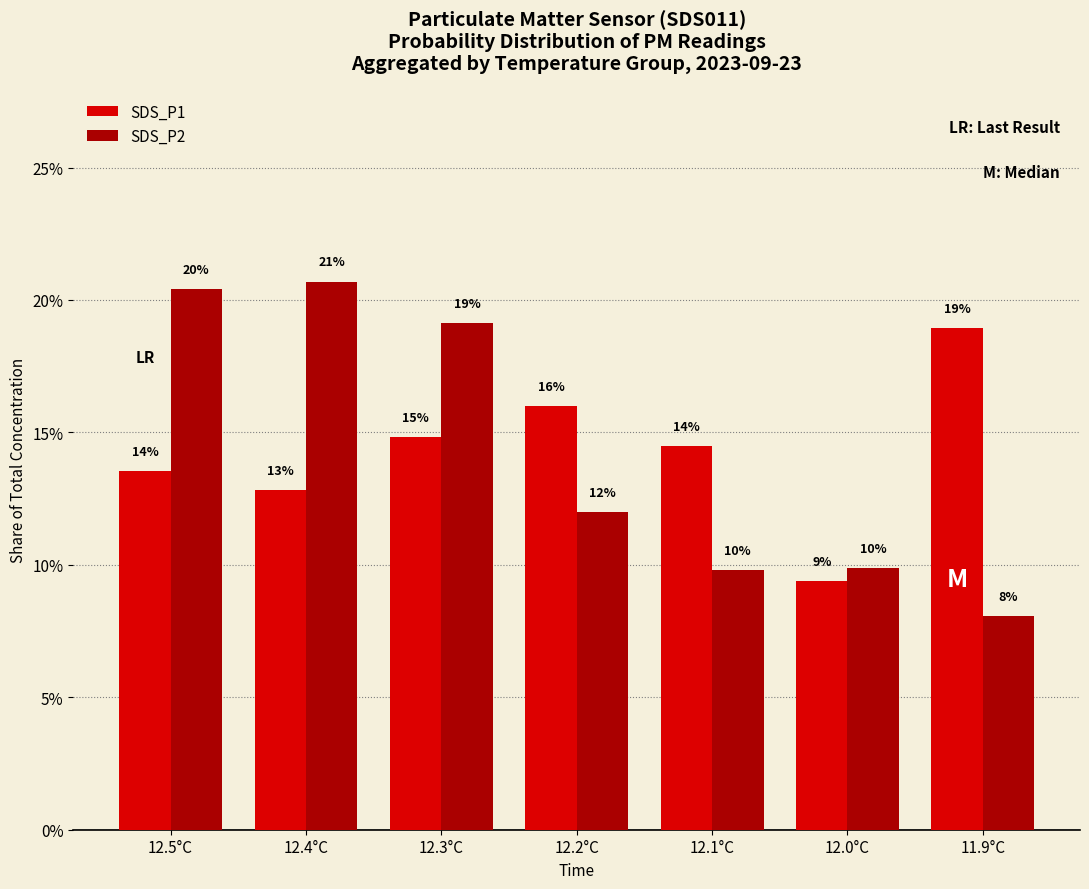

Are the bars horizontal?

No